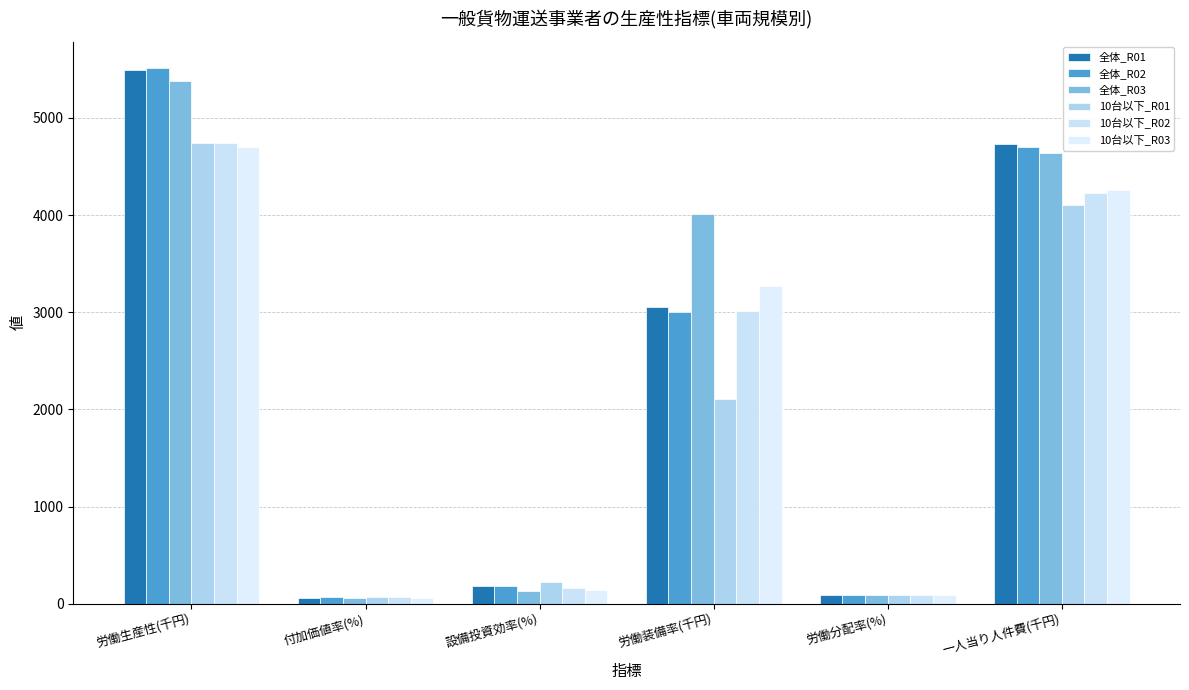

What position from the left is 労働生産性(千円)?

1